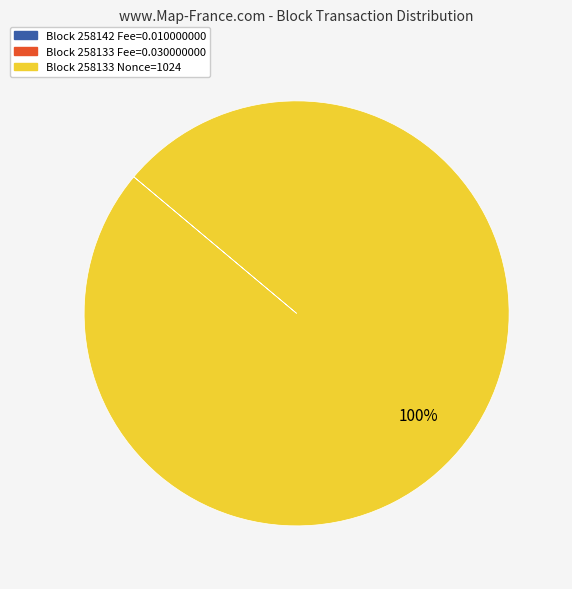

The Block 258133 Nonce=1024 slice represents 100% of the pie. True or false?

True